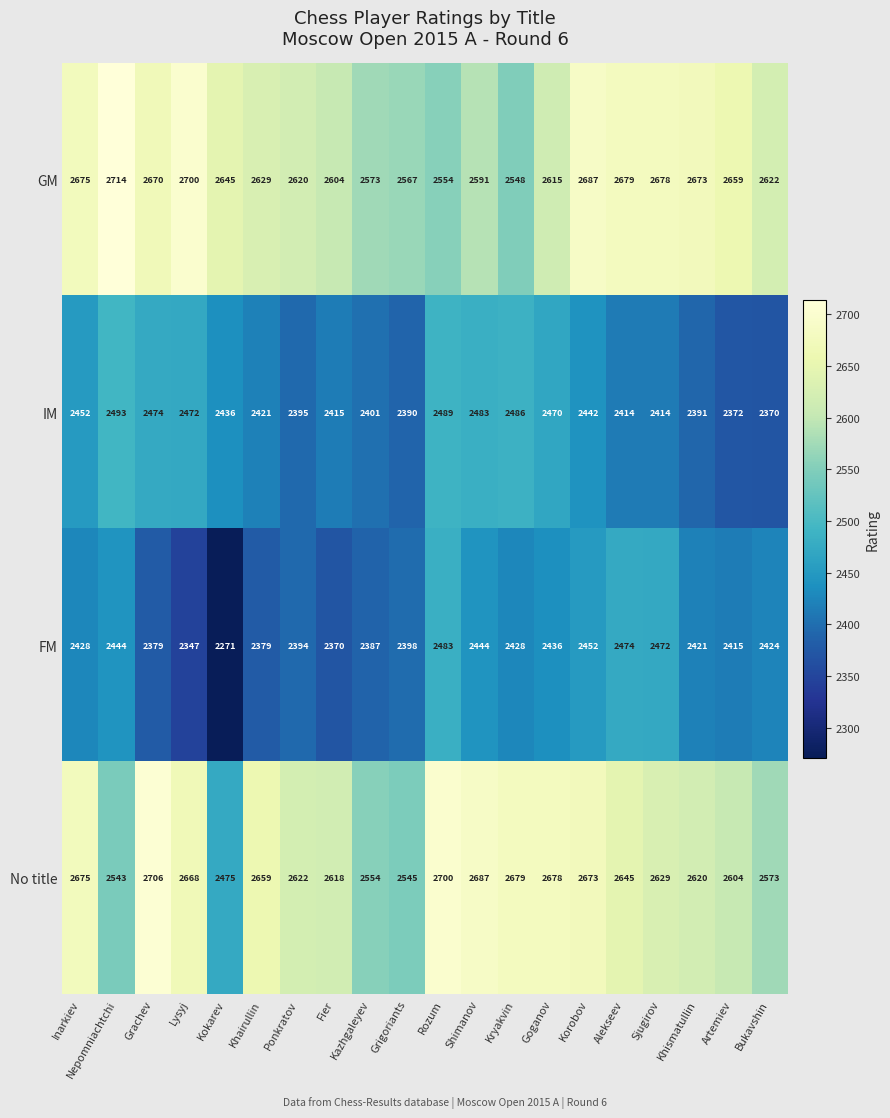

What is the difference between the second highest and minimum values in the No title series?

225